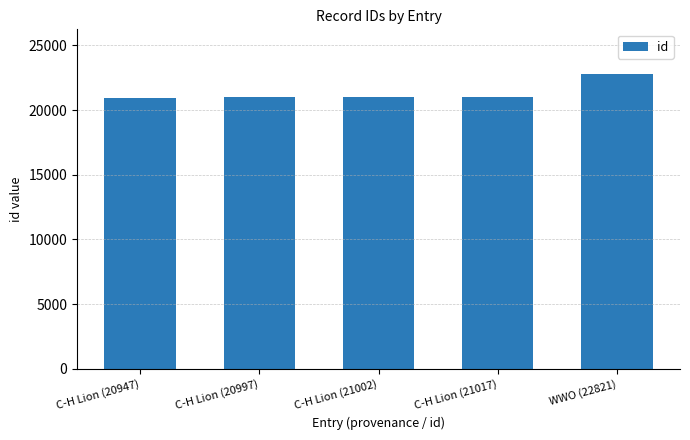

Are the bars horizontal?

No